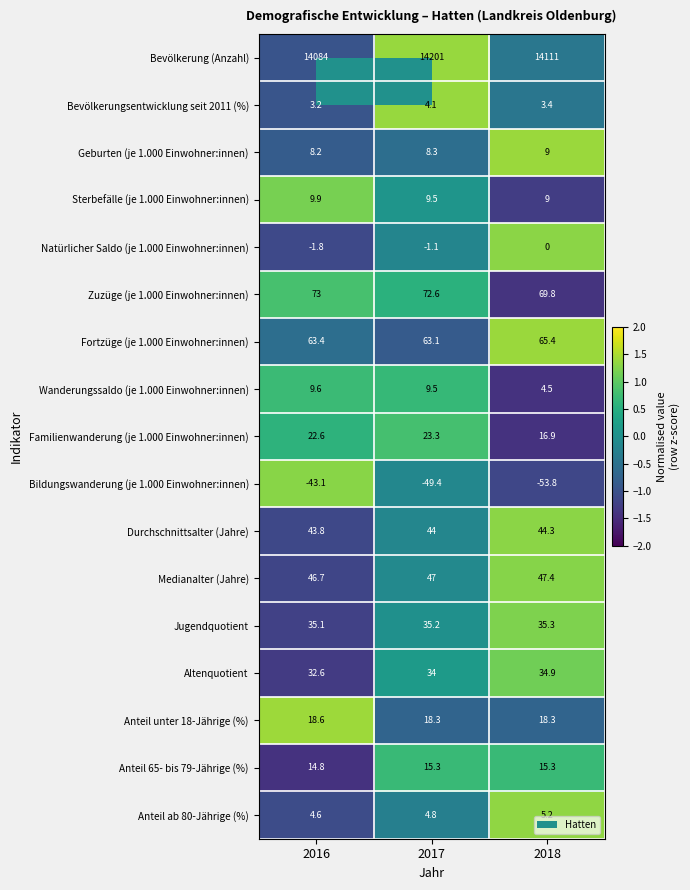

Which label corresponds to the largest value in the chart?

2017